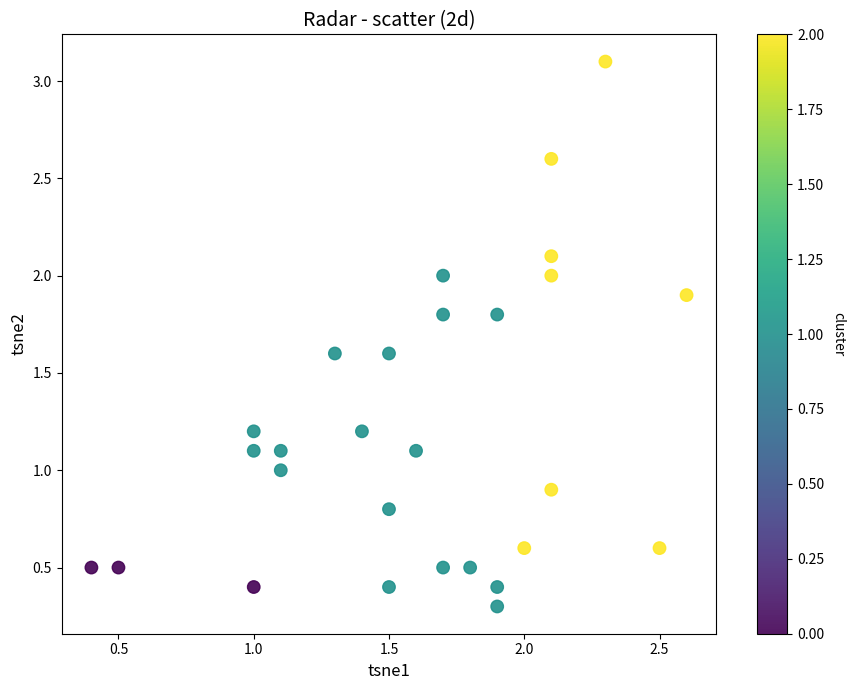

What is the range of X values (max minus min)?

2.2